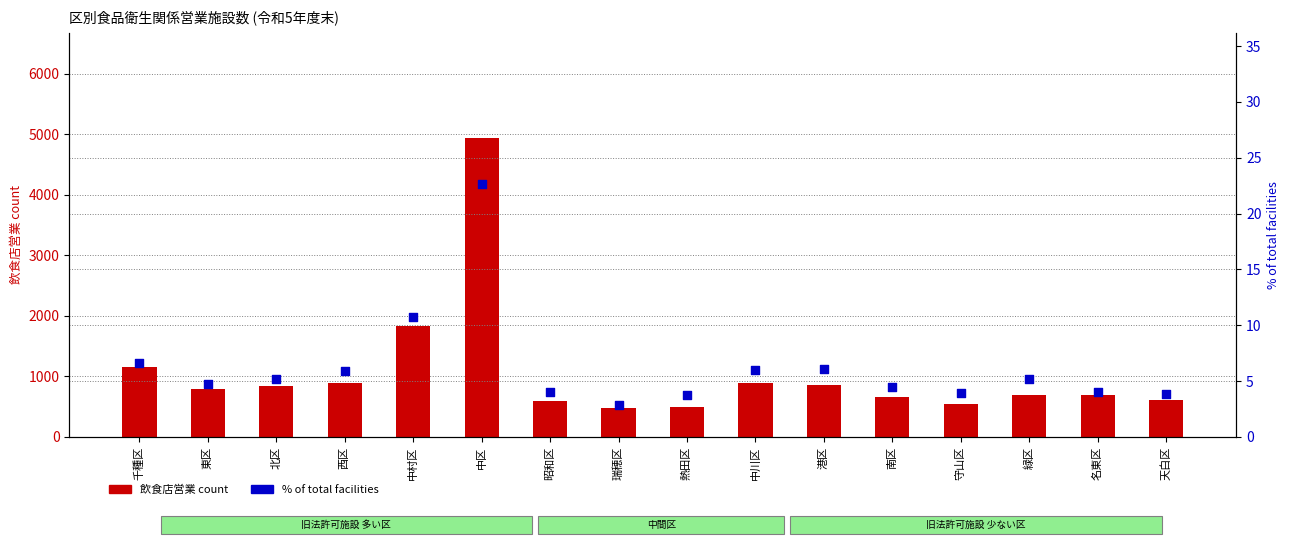

Is the value of 飲食店営業 count at 北区 greater than the value of % of total facilities at 中区?

Yes